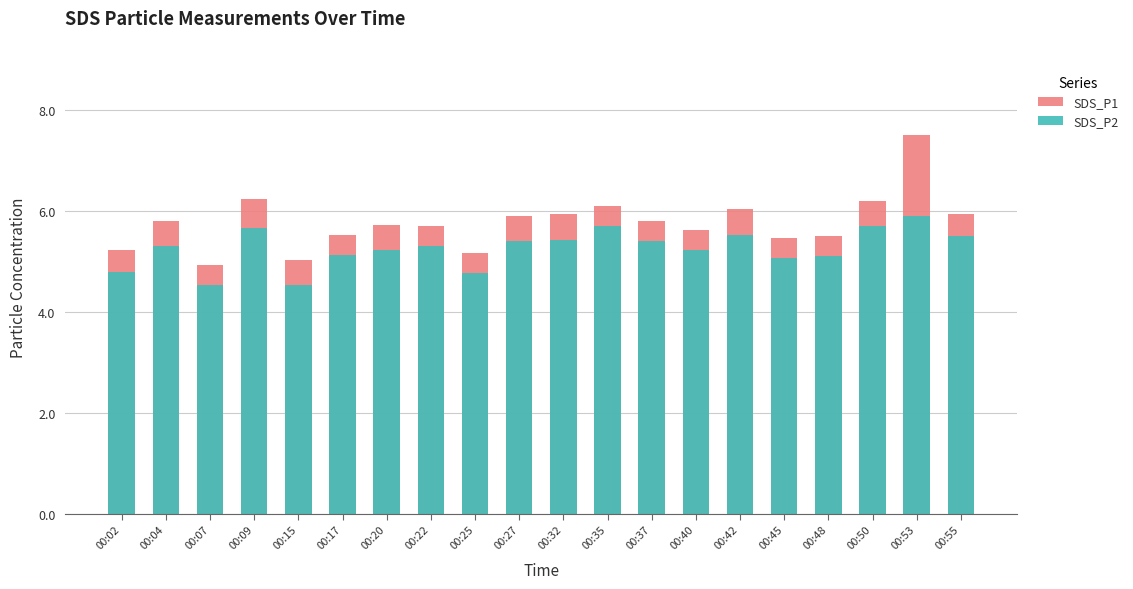

Rank the categories by SDS_P2 value from lowest to highest.

00:07, 00:15, 00:25, 00:02, 00:45, 00:48, 00:17, 00:20, 00:40, 00:04, 00:22, 00:27, 00:37, 00:32, 00:55, 00:42, 00:09, 00:35, 00:50, 00:53